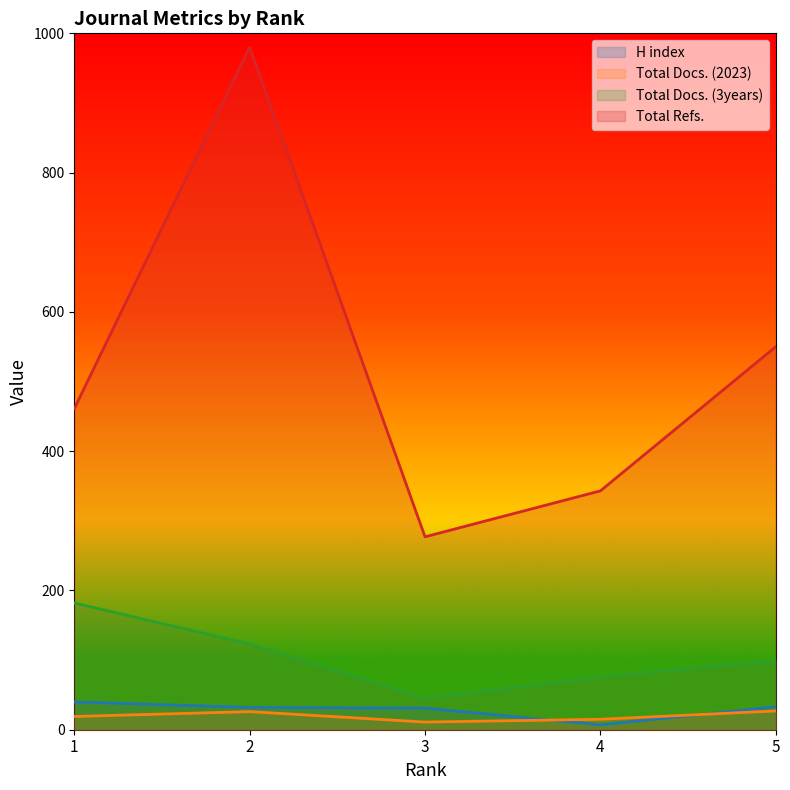

True or false: H index and Total Refs. cross at least once.

False